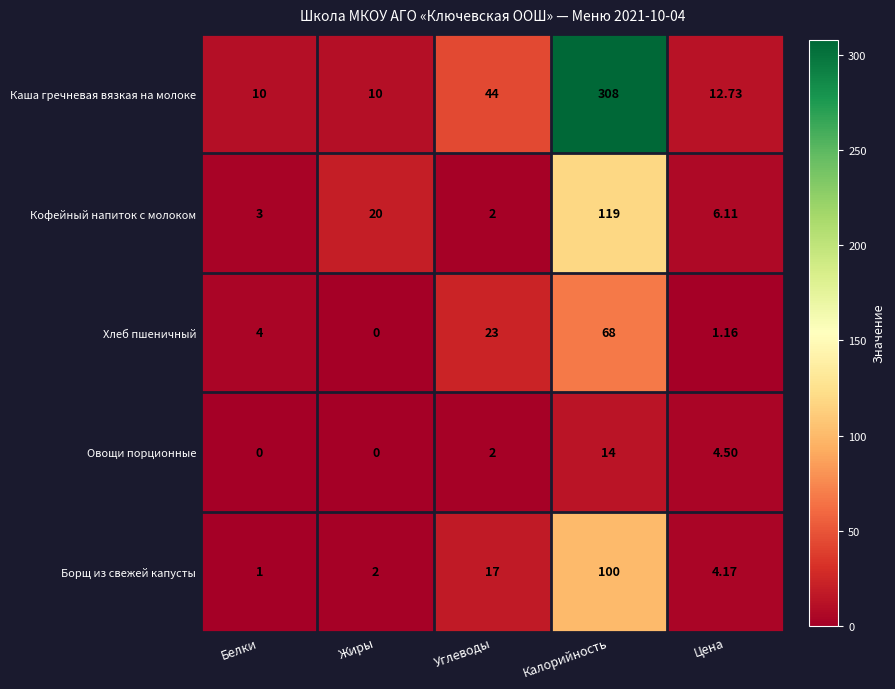

At which label is Каша гречневая вязкая на молоке closest to 159?

Углеводы